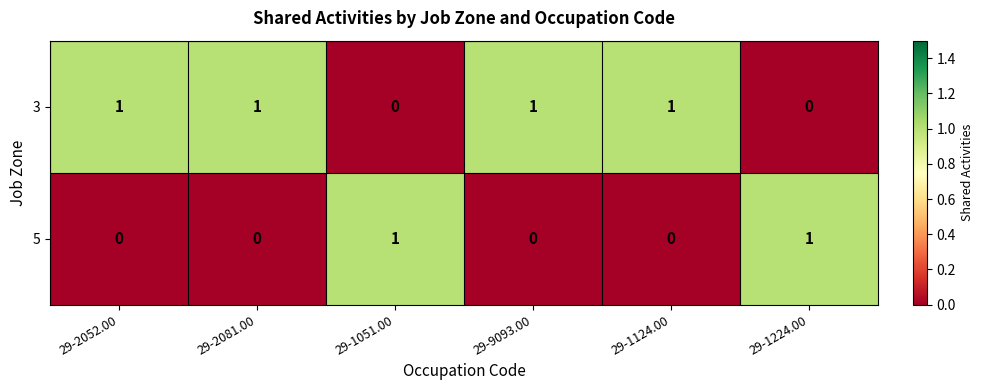

Reading left to right, extract all data points from this chart.

3: 1	1	0	1	1	0
5: 0	0	1	0	0	1